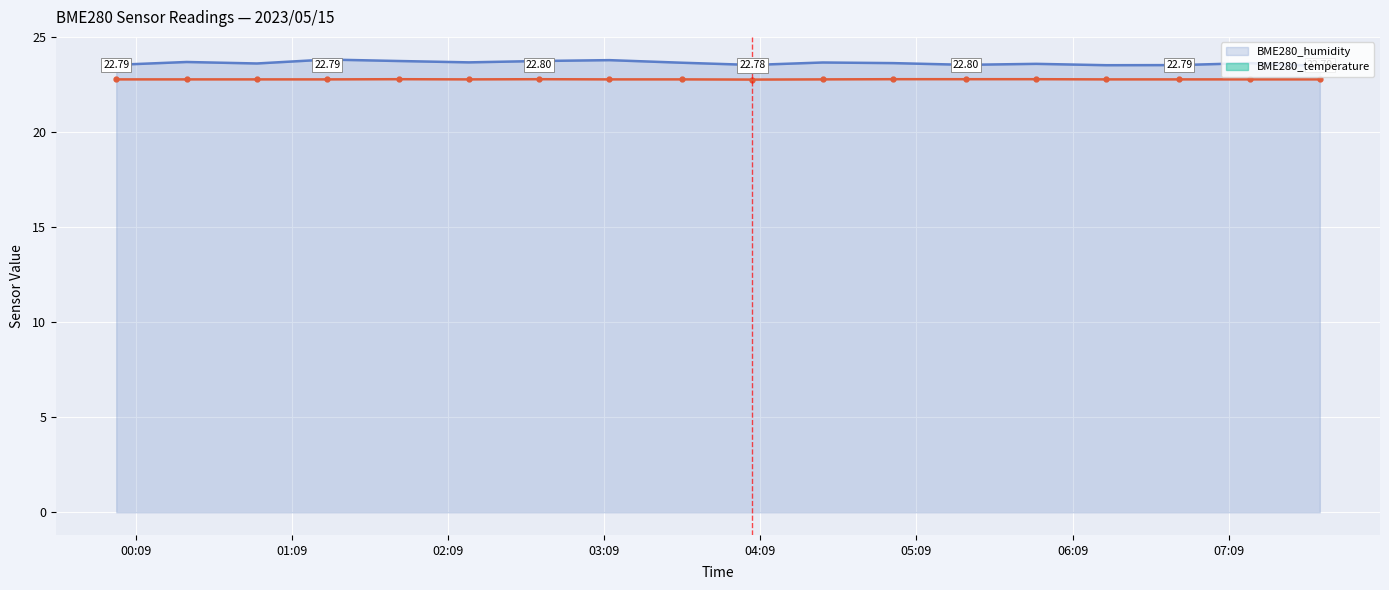

How many lines are shown in the chart?

2